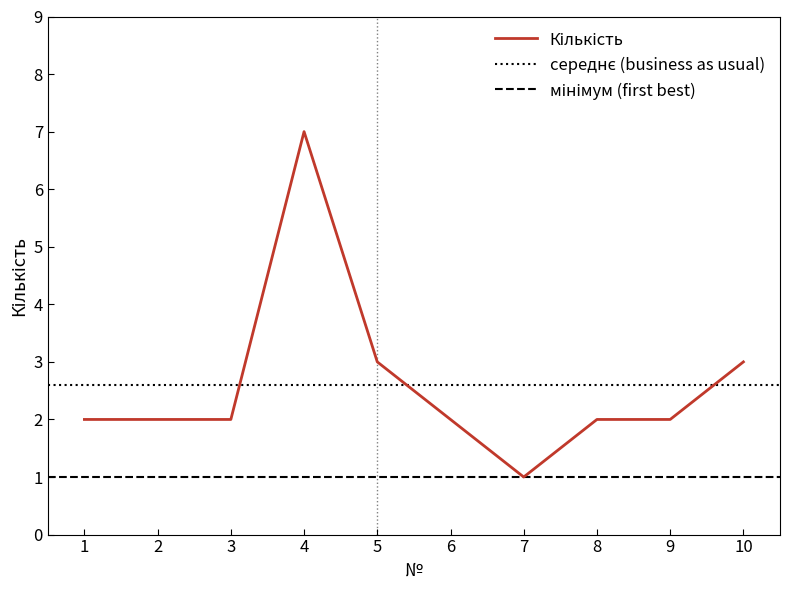

Which label corresponds to the largest value in the chart?

4